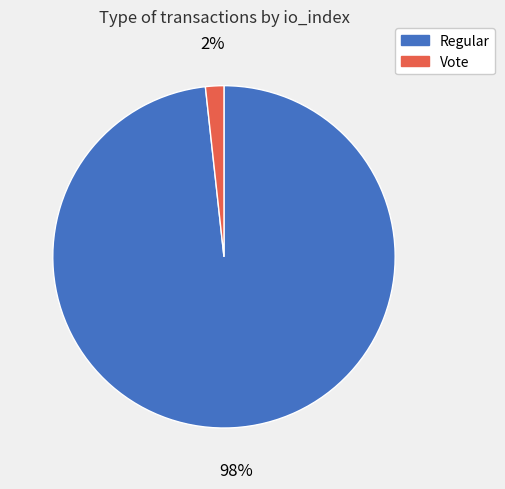

What is the majority slice?

Regular